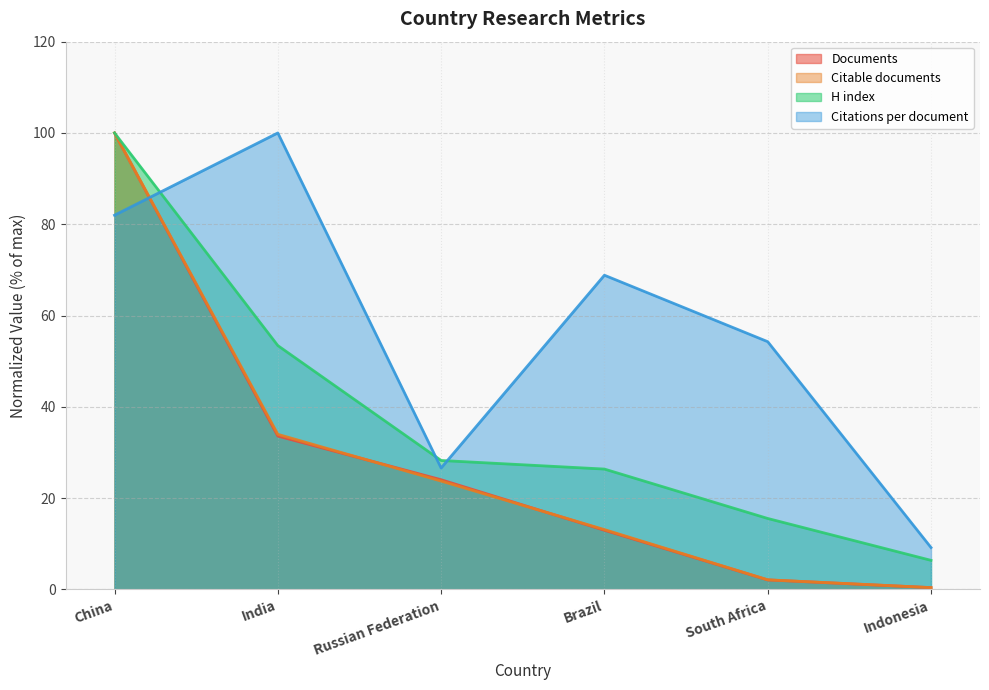

True or false: Citable documents has more than 1 interior local peaks.

False